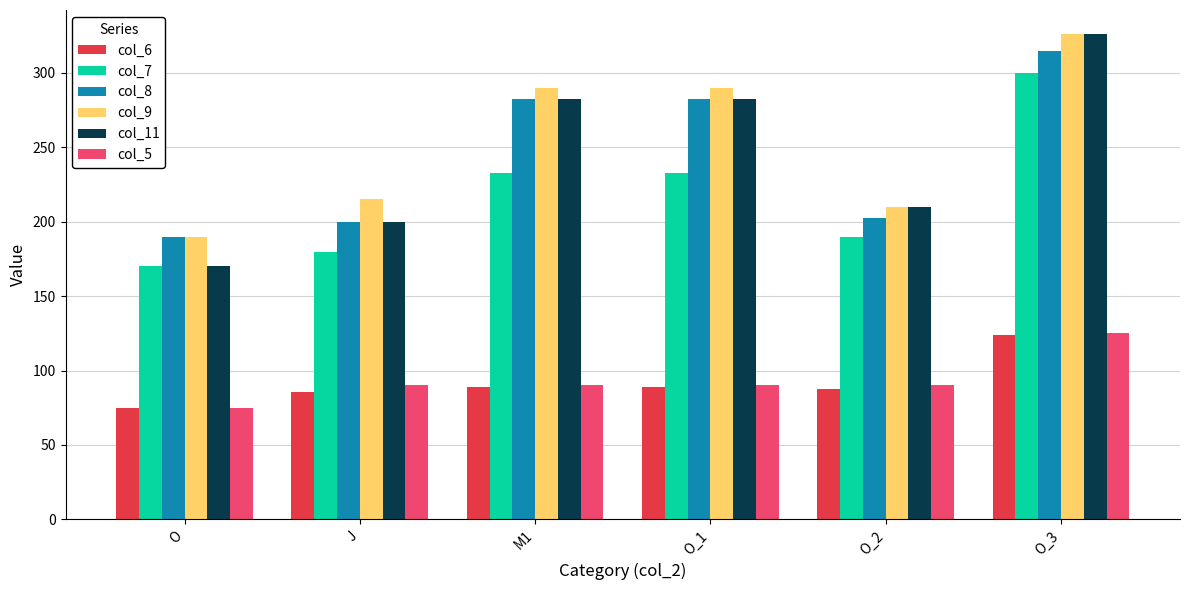

The col_5 series shows 148.9 at M1. True or false?

False